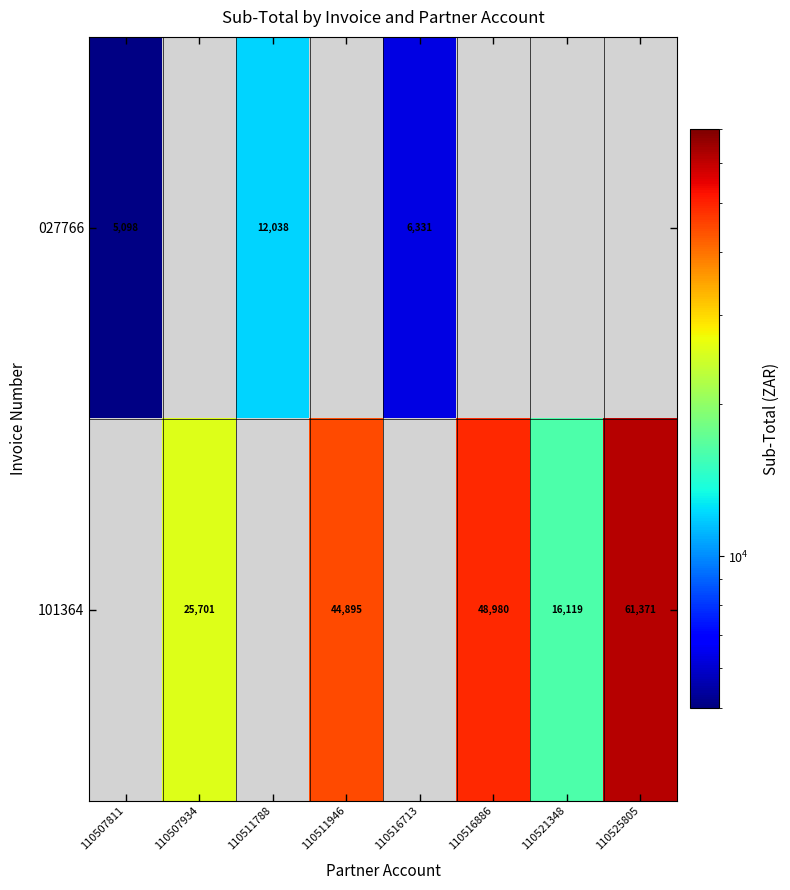

Is it true that 101364 equals 16049.2 at 110525805?

False